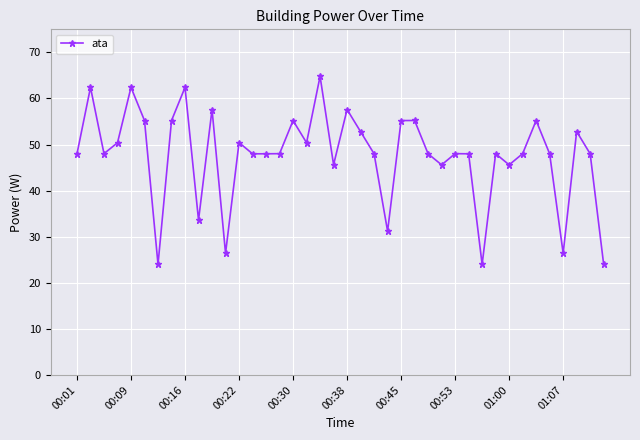

What is the value of the 8th point from the left?

55.2